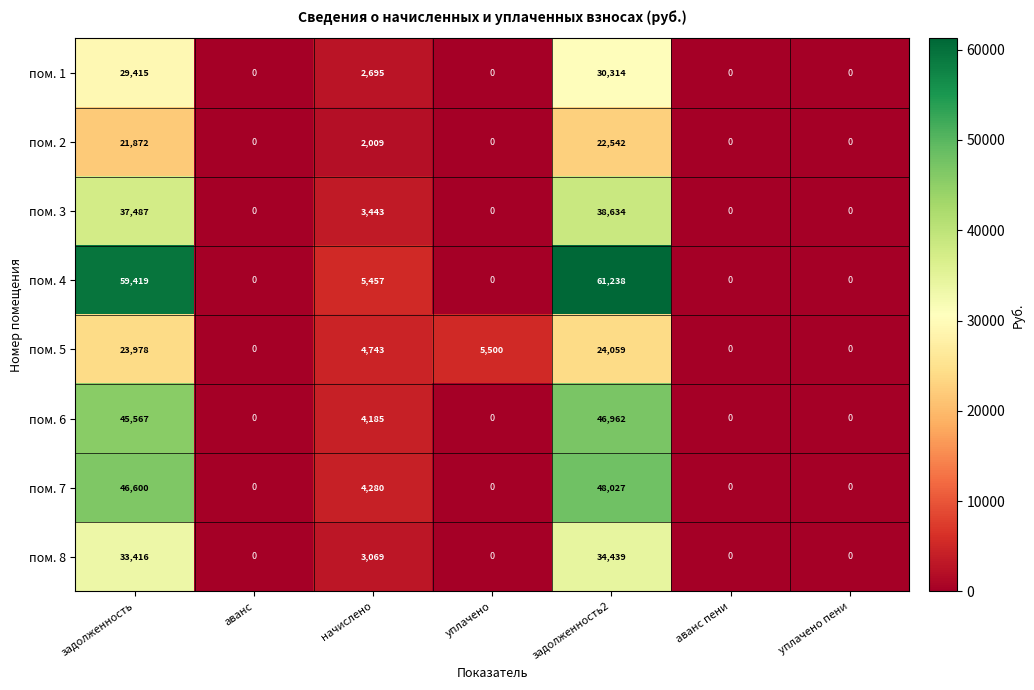

Which series changed the most between начислено and задолженность2?

пом. 4